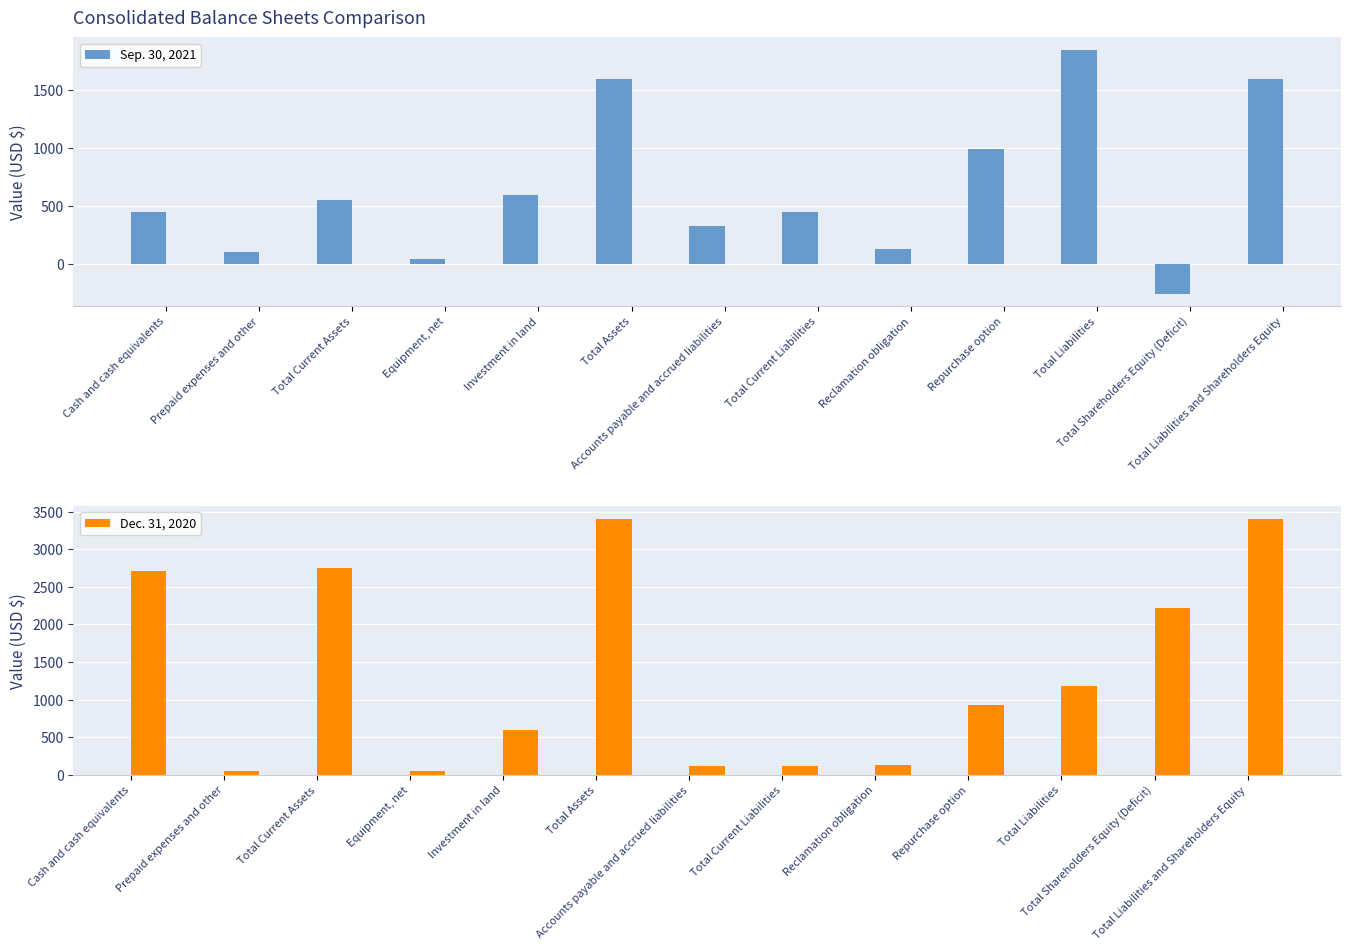

Reading left to right, extract all data points from this chart.

Sep. 30, 2021: Cash and cash equivalents=447	Prepaid expenses and other=104	Total Current Assets=551	Equipment, net=47	Investment in land=600	Total Assets=1595	Accounts payable and accrued liabilities=327	Total Current Liabilities=451	Reclamation obligation=132	Repurchase option=993	Total Liabilities=1849	Total Shareholders Equity (Deficit)=-254	Total Liabilities and Shareholders Equity=1595
Dec. 31, 2020: Cash and cash equivalents=2706	Prepaid expenses and other=47	Total Current Assets=2753	Equipment, net=51	Investment in land=600	Total Assets=3404	Accounts payable and accrued liabilities=115	Total Current Liabilities=115	Reclamation obligation=132	Repurchase option=933	Total Liabilities=1180	Total Shareholders Equity (Deficit)=2224	Total Liabilities and Shareholders Equity=3404